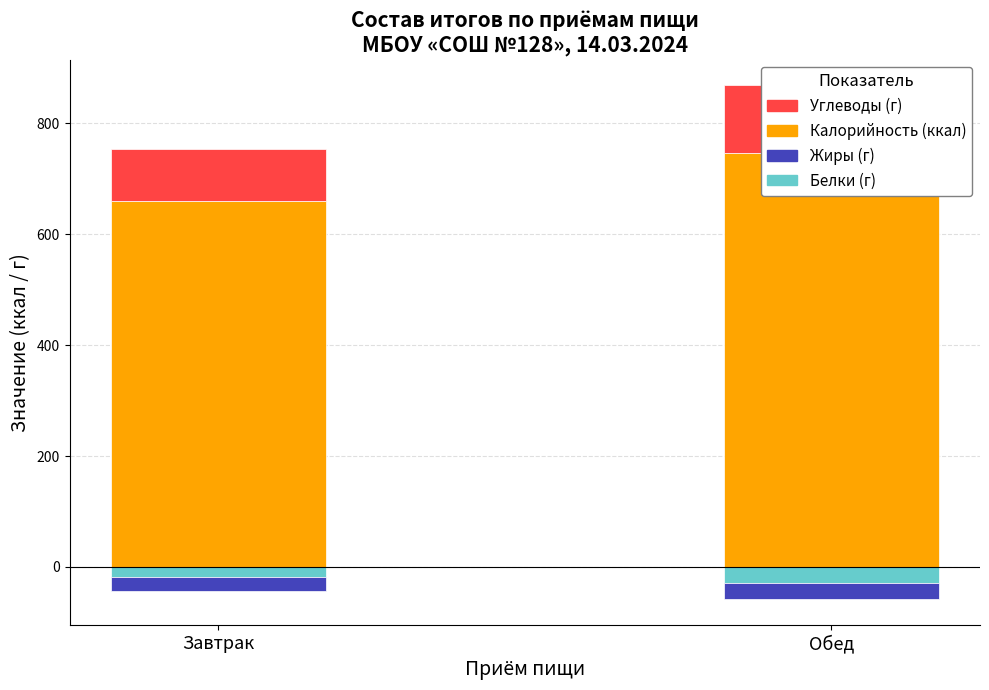

What is the spread (max minus min) of values at Завтрак?

685.5